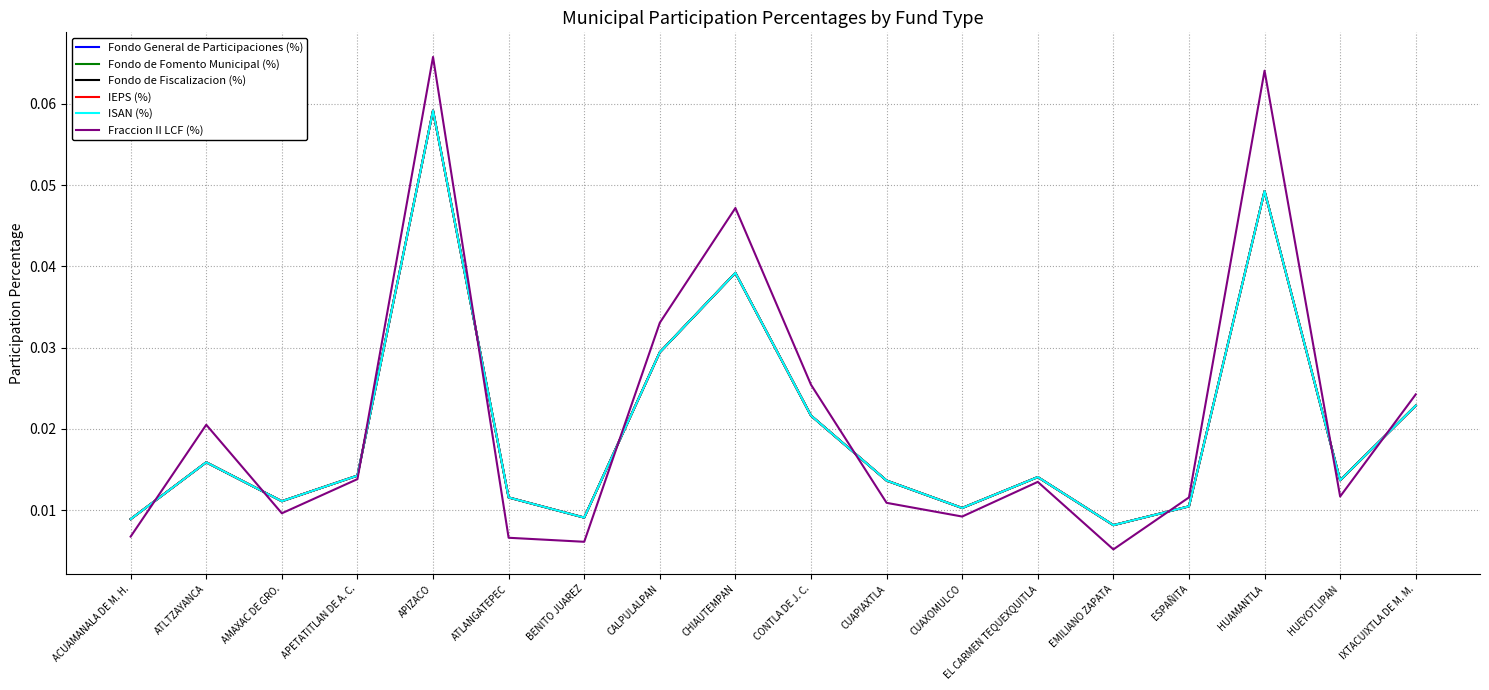

Which series has the largest range (max minus min)?

Fraccion II LCF (%)